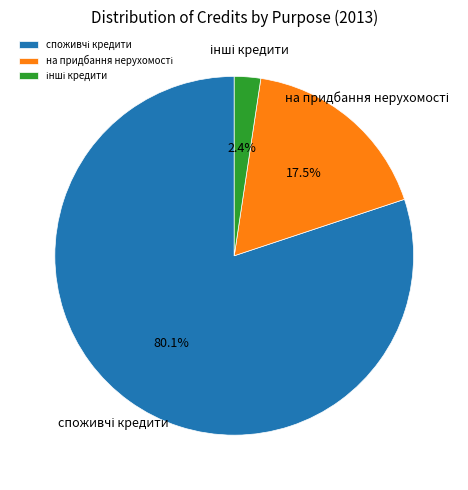

To the nearest percent, what is the average slice percentage?

33%